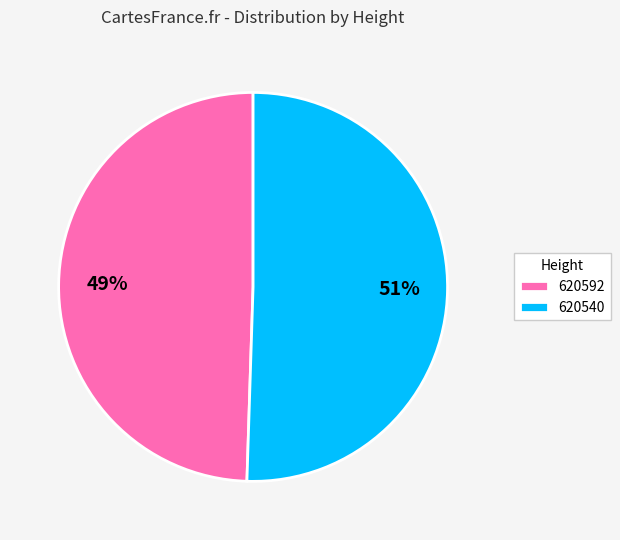

How many segments does this pie chart have?

2